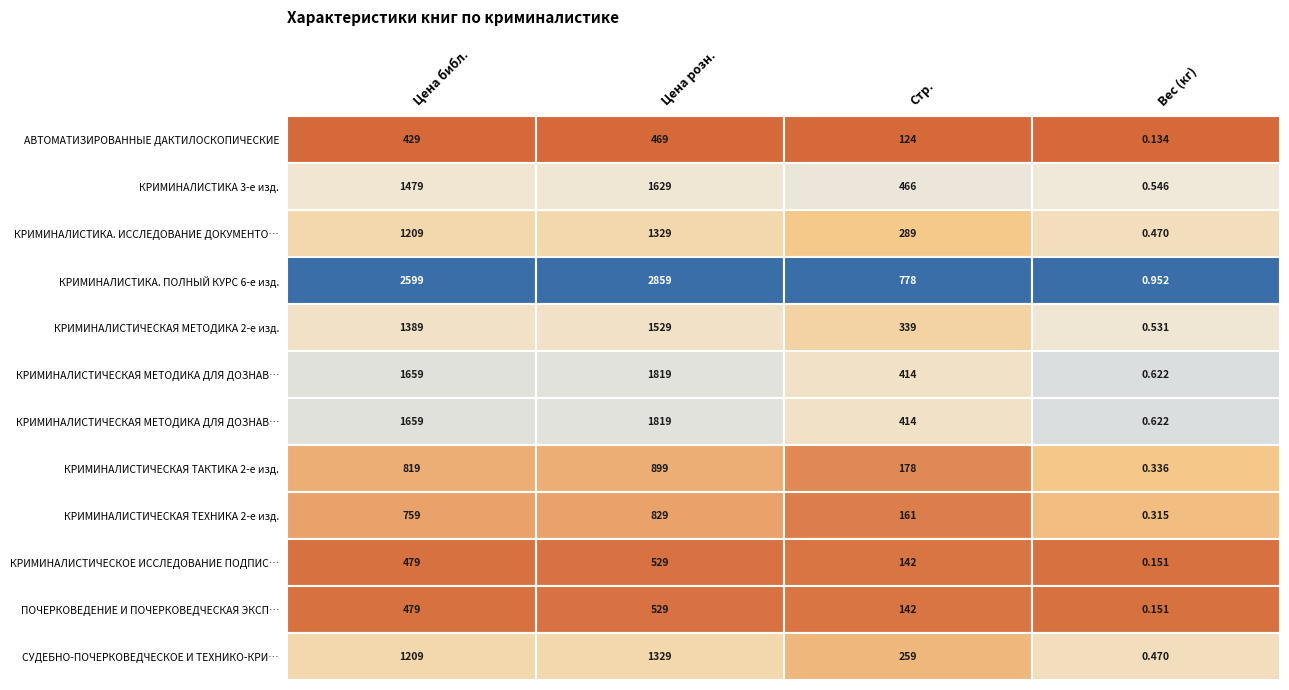

List the labels in order of КРИМИНАЛИСТИЧЕСКОЕ ИССЛЕДОВАНИЕ ПОДПИСИ value, smallest first.

3, 2, 0, 1